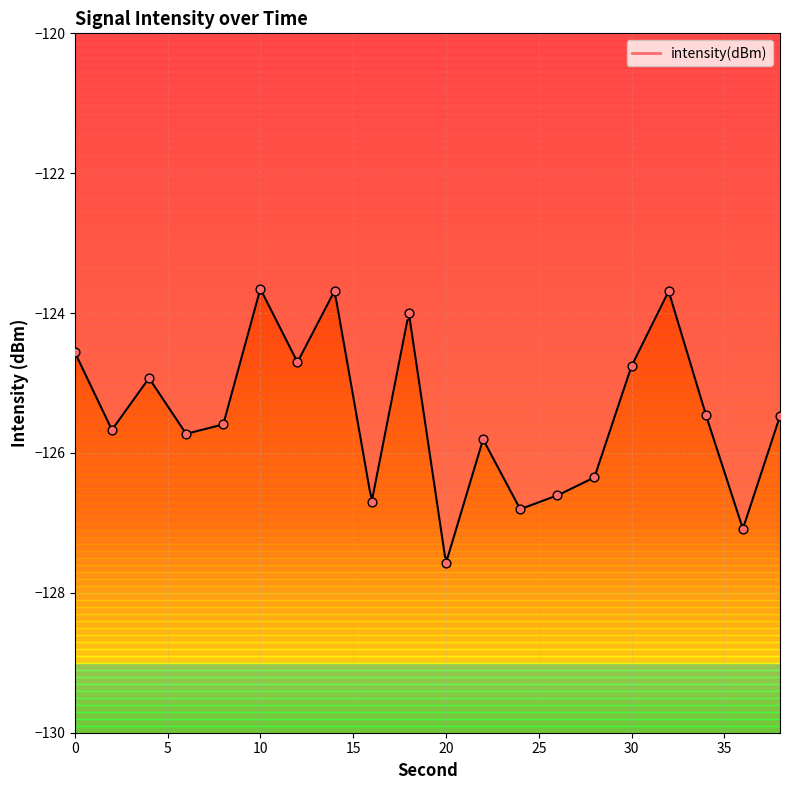

Between 6 and 30, which is larger?

30